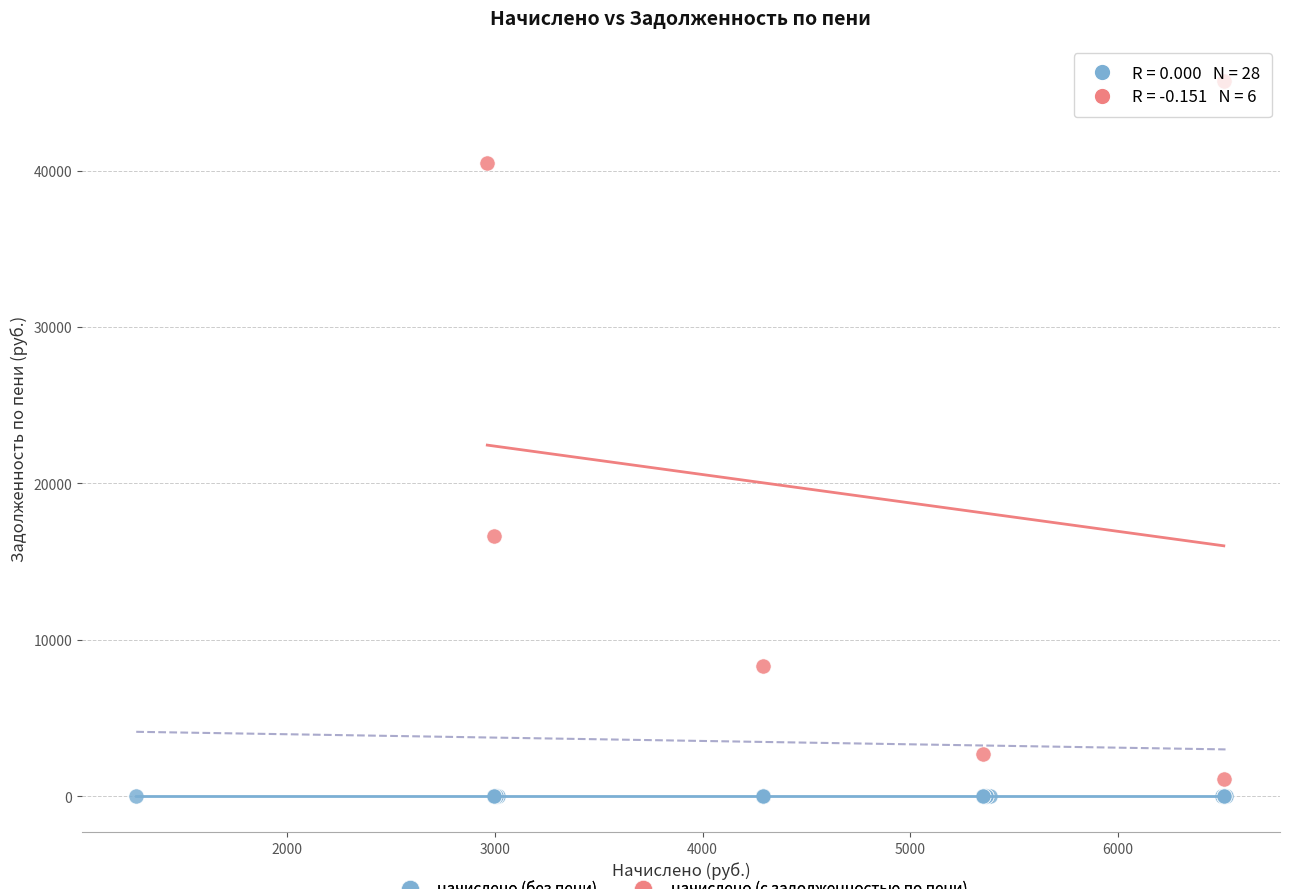

What are all the series names shown in the legend?

начислено (без пени), начислено (с задолженностью по пени)